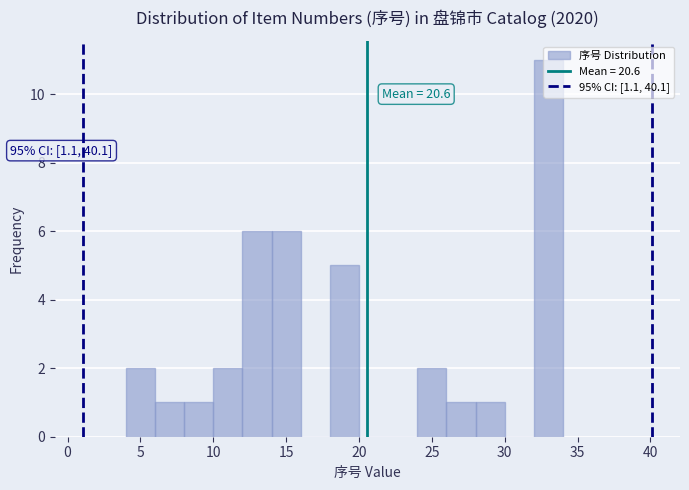

Which range on the x-axis has the tallest bar?

32 to 34